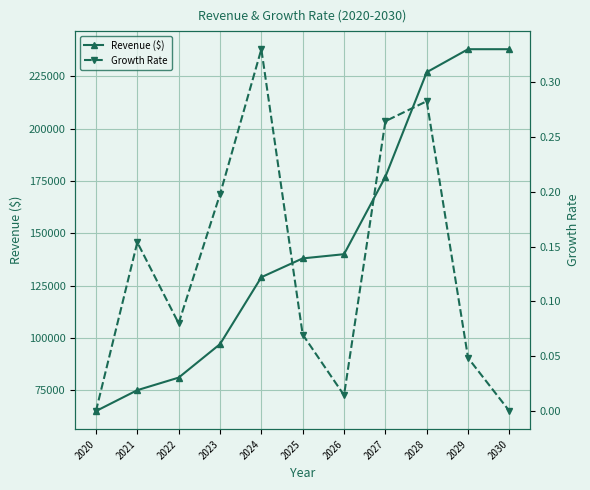

The value of Growth Rate at 2028 is 0.3. True or false?

True